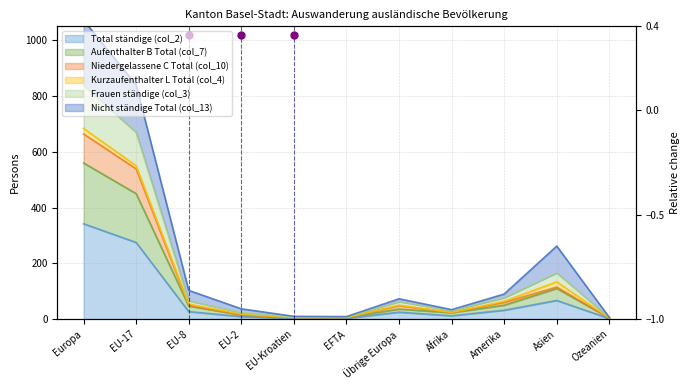

Is it true that Niedergelassene C Total (col_10) equals 664 at Europa?

True